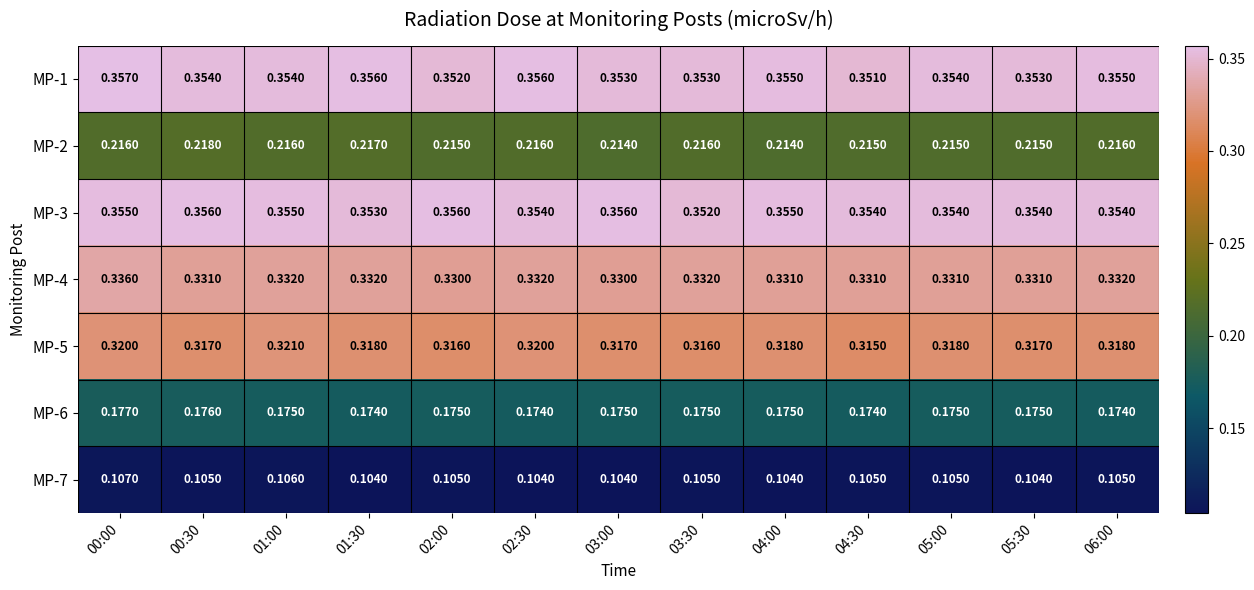

Is the value of MP-5 at 00:00 greater than the value of MP-3 at 04:30?

No